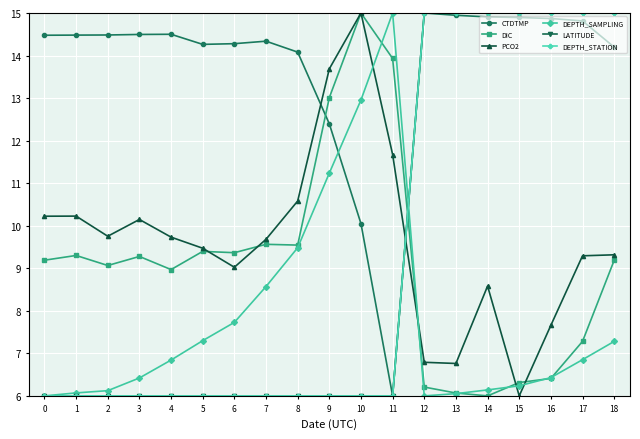

Is it true that DEPTH_SAMPLING equals 5.6 at 10?

False